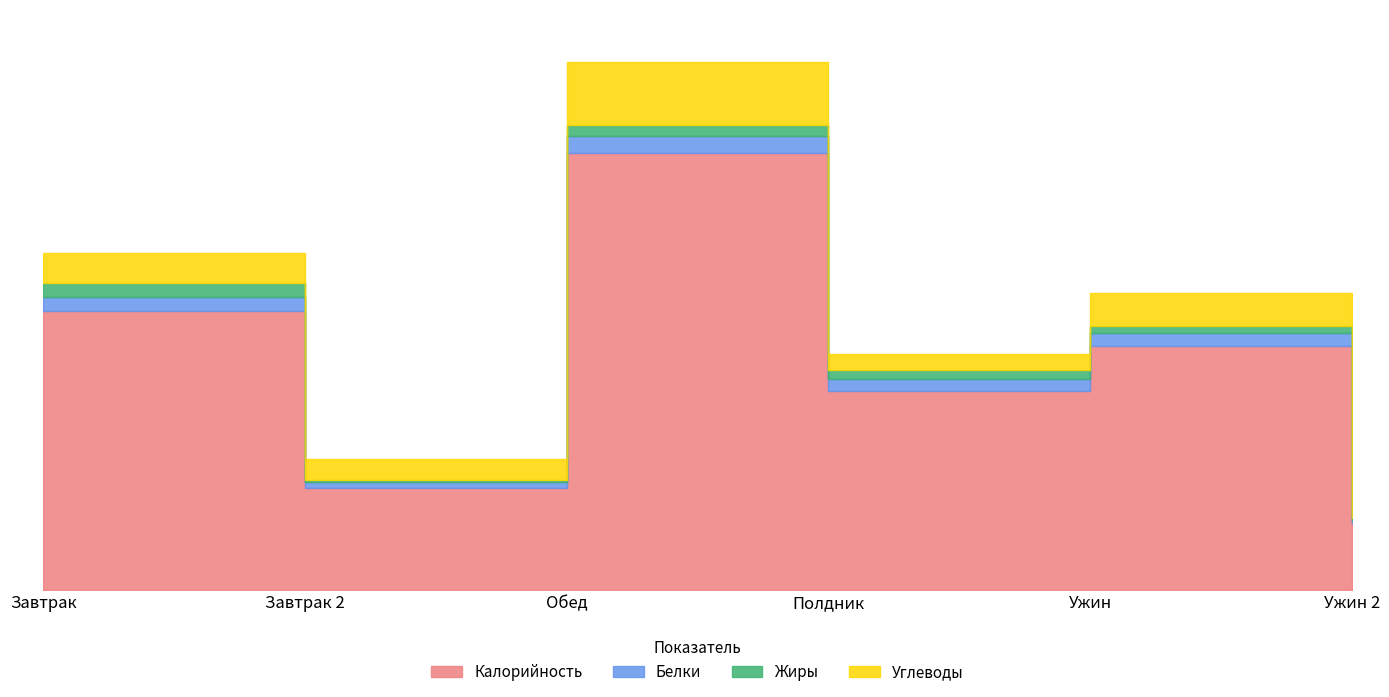

True or false: Жиры and Калорийность cross at least once.

False